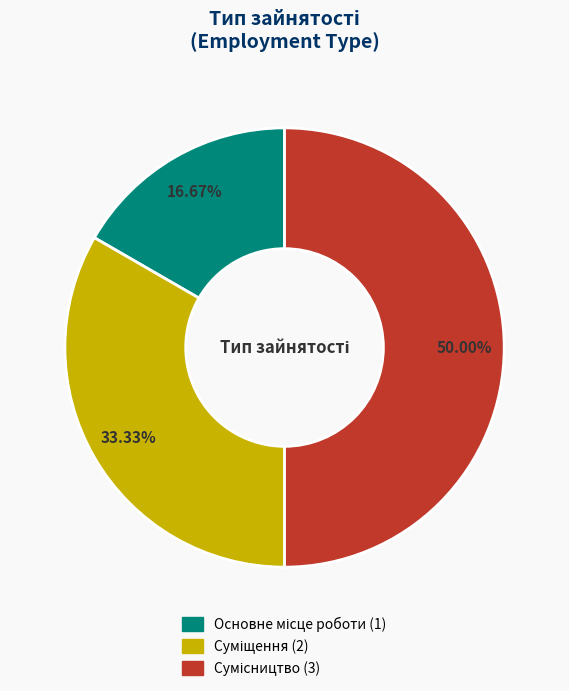

What is the total percentage of Основне місце роботи and Суміщення?

50.0%